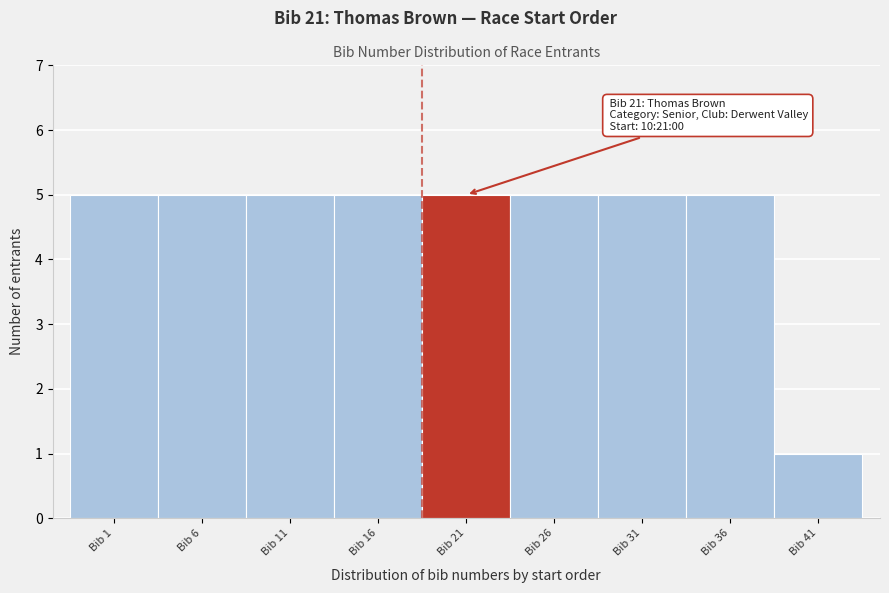

Reading right to left, transcribe all the data shown in this chart.

1	5	5	5	5	5	5	5	5